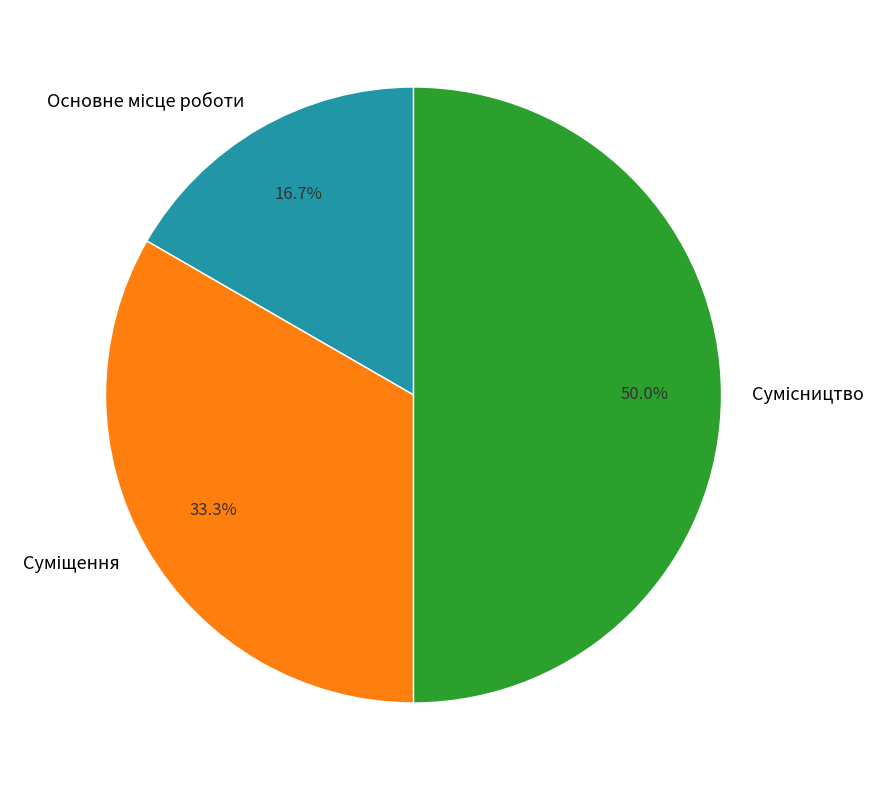

The Основне місце роботи slice represents 2% of the pie. True or false?

False